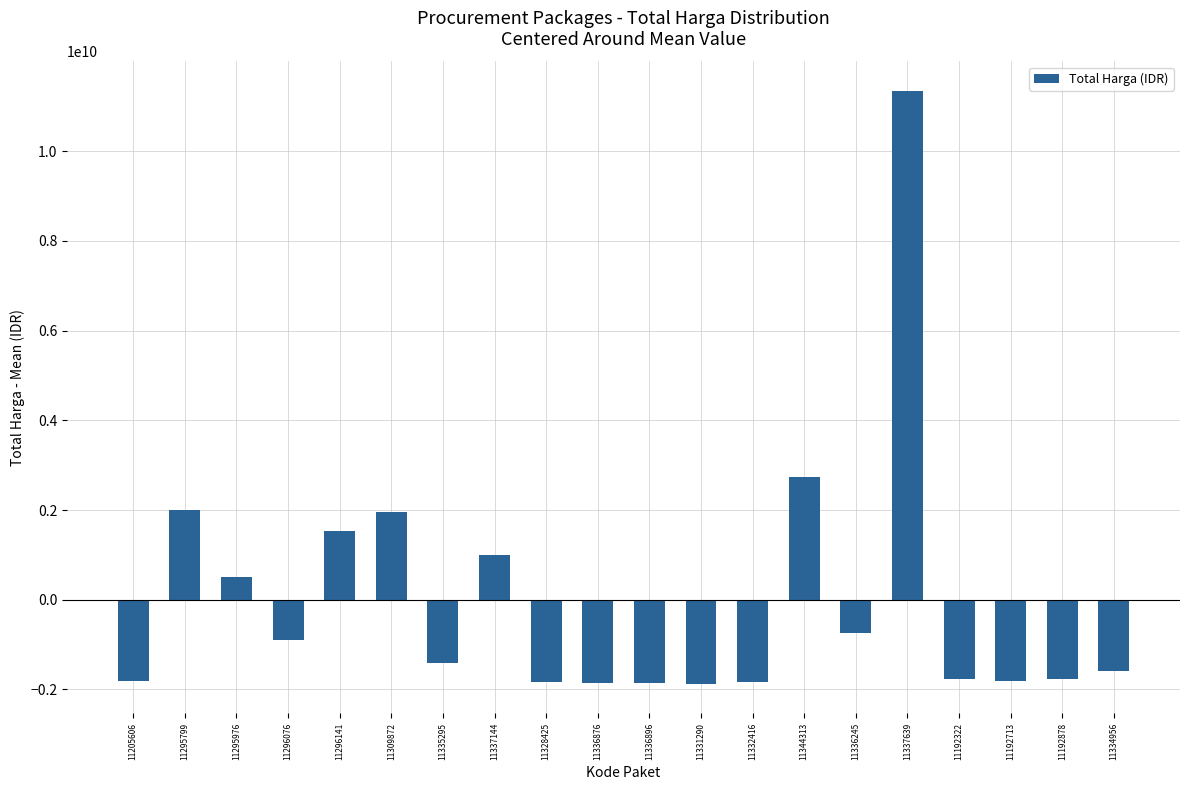

At which label is the value closest to 4732804233?

11344313